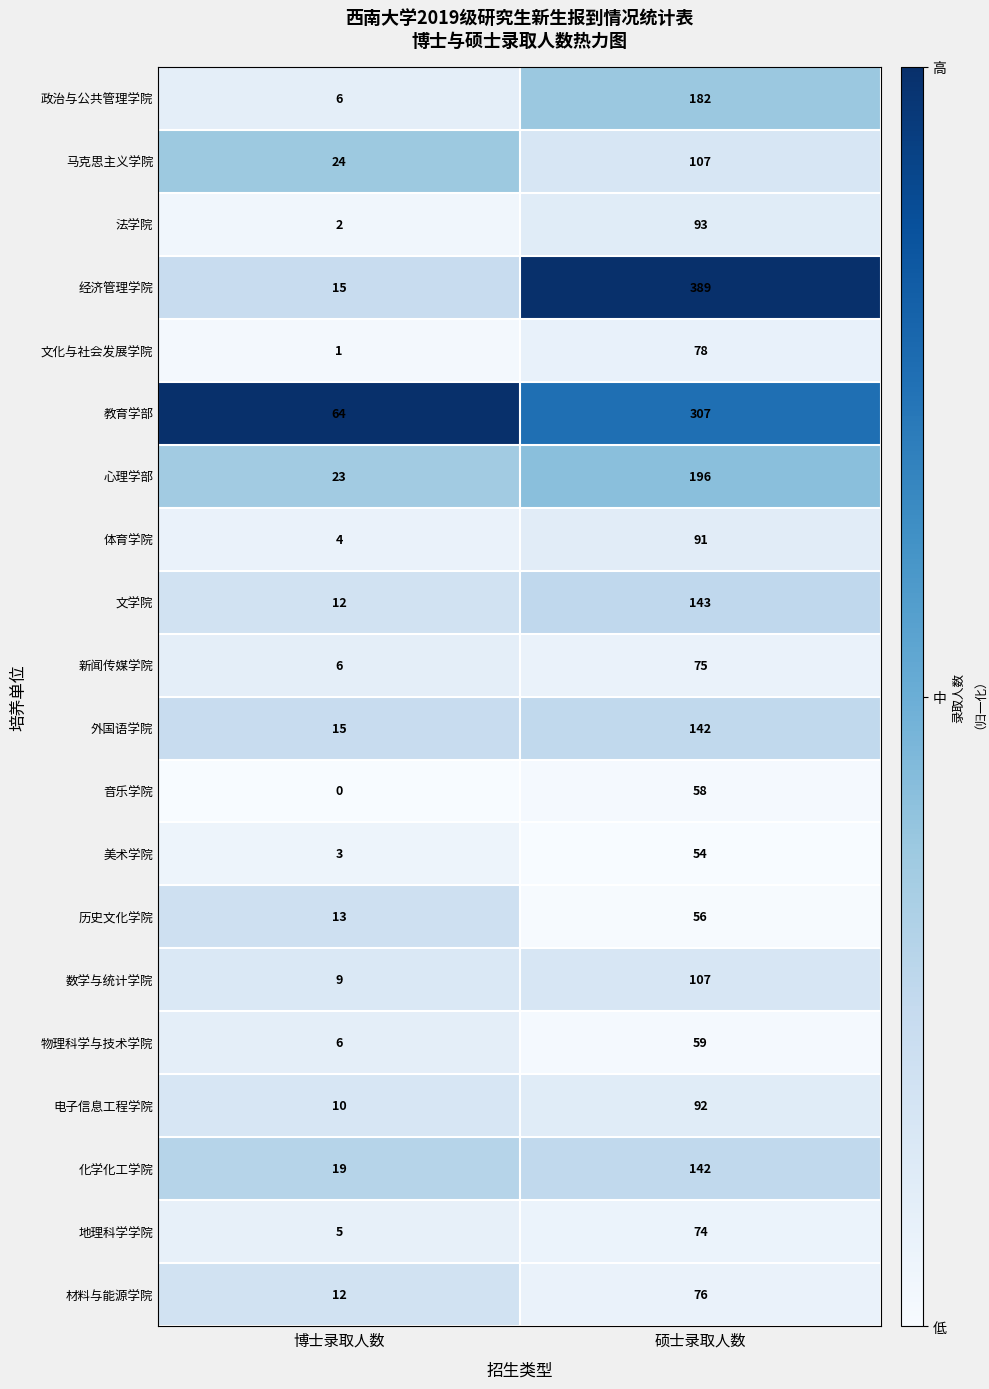

At which label is 体育学院 closest to 47?

博士录取人数